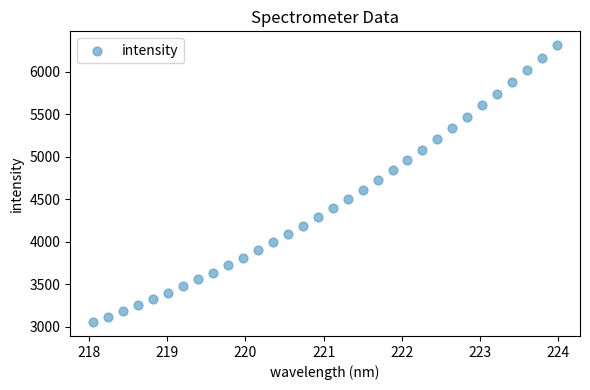

What is the range of X values (max minus min)?

5.9